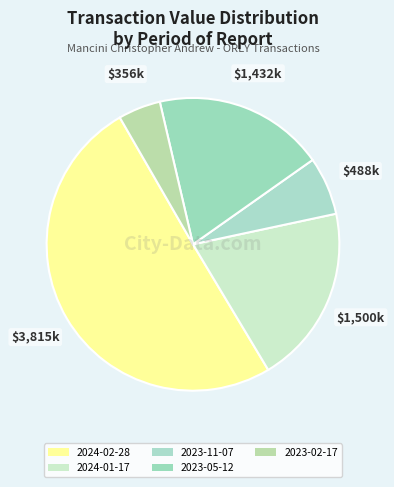

What is the smallest slice in the pie chart?

2023-02-17